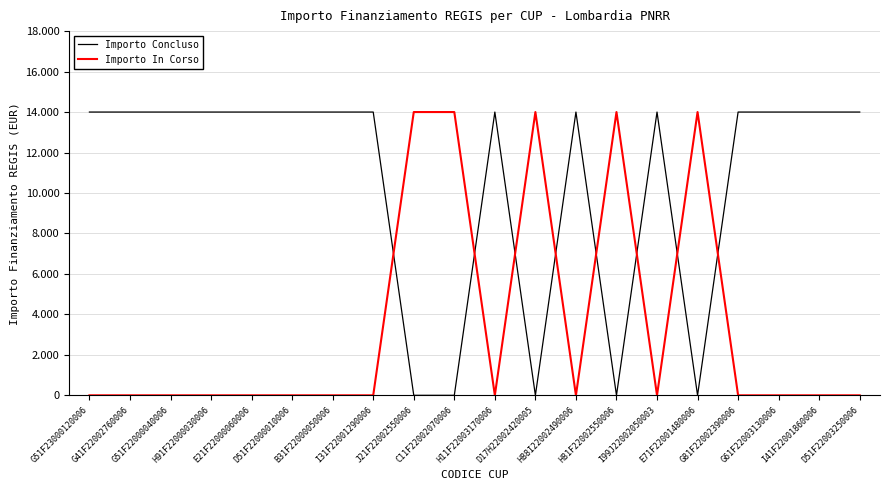

What is the sum of the Importo In Corso values at I41F22001860006 and C11F22002070006?

14000